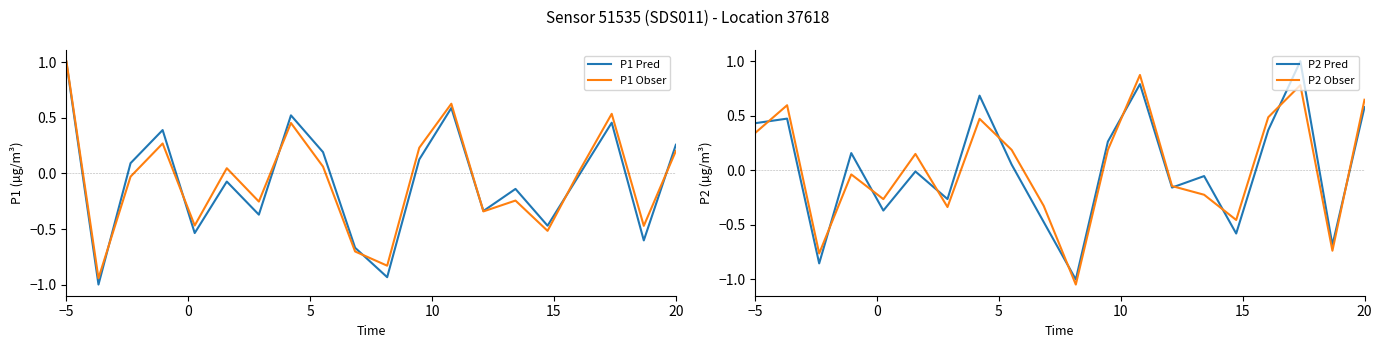

How many data points in P1 Obser are less than 0?

10